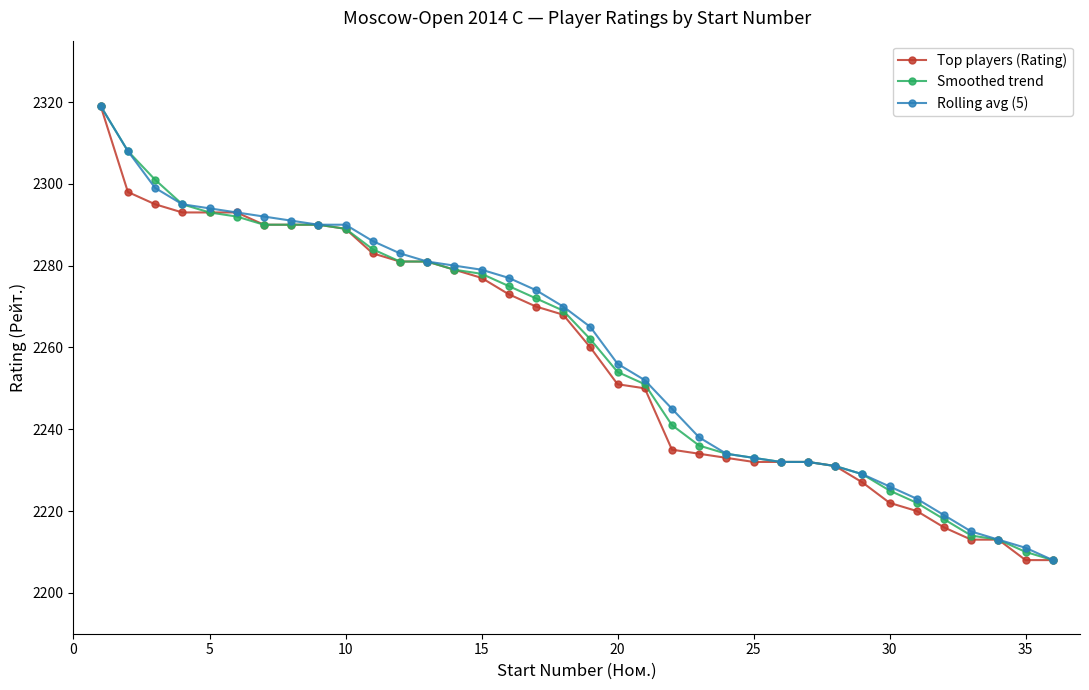

What is the minimum value for Rolling avg (5)?

2208